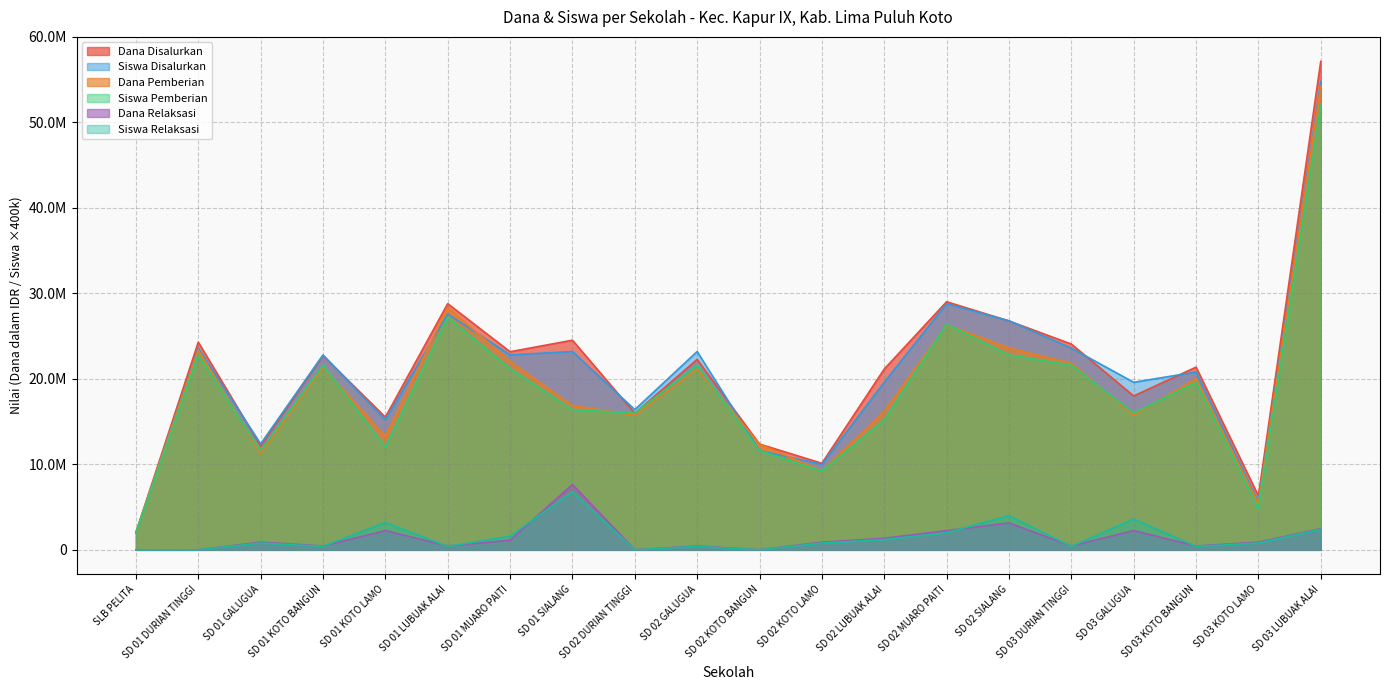

What is the label of the 19th point from the left?

SD 03 KOTO LAMO